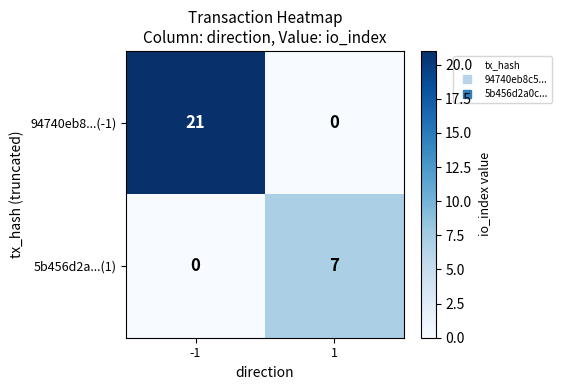

What is the difference between the highest and lowest values at -1?

21